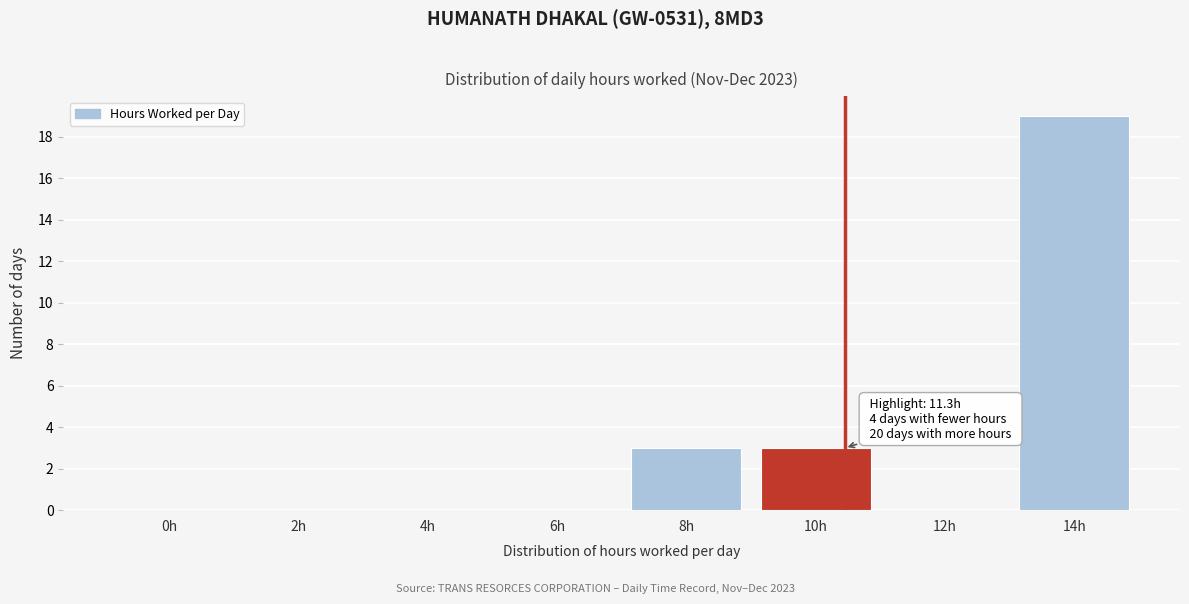

Reading left to right, extract all data points from this chart.

0h=0	2h=0	4h=0	6h=0	8h=3	10h=3	12h=0	14h=19